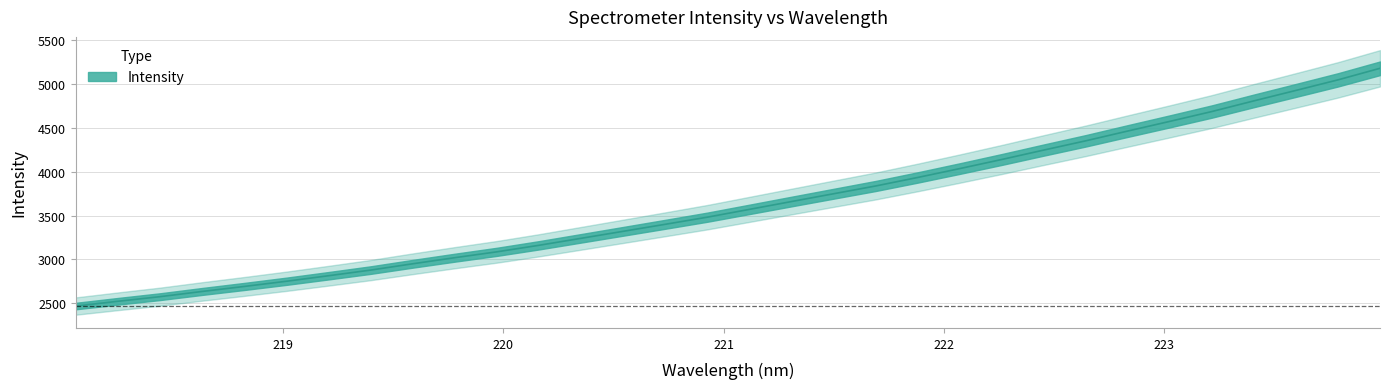

True or false: there are more than 2 points higher than both neighbors.

False